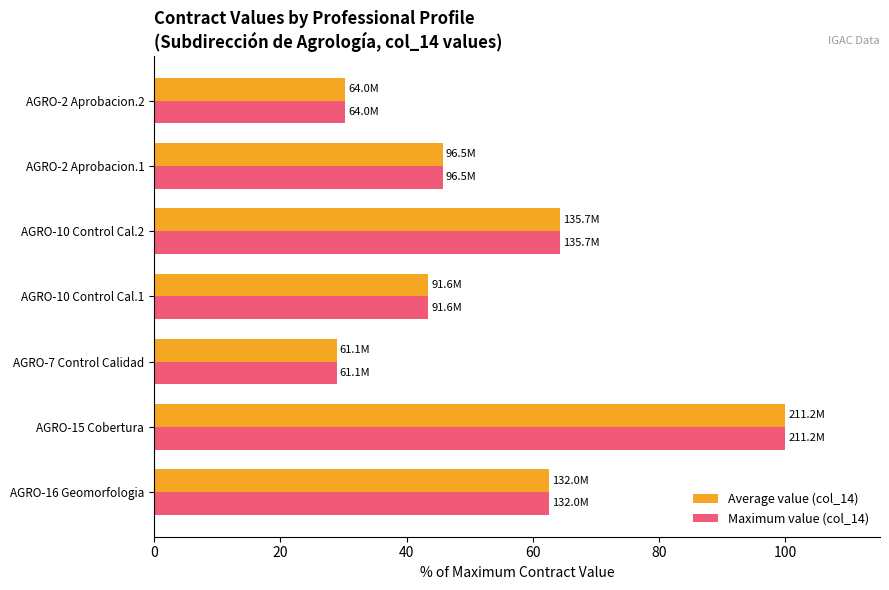

The Maximum value (col_14) series shows 15.9 at AGRO-7 Control Calidad. True or false?

False